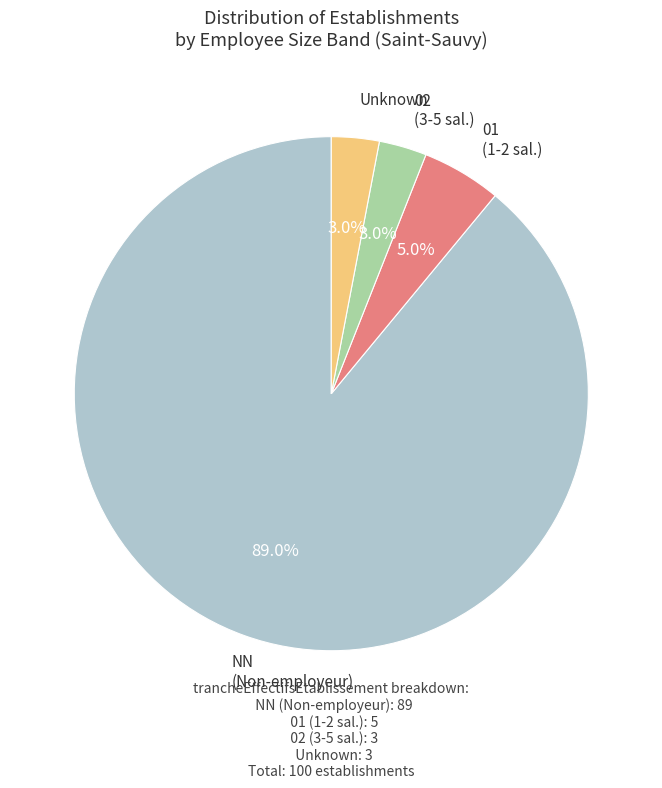

Does any single category account for the majority?

Yes